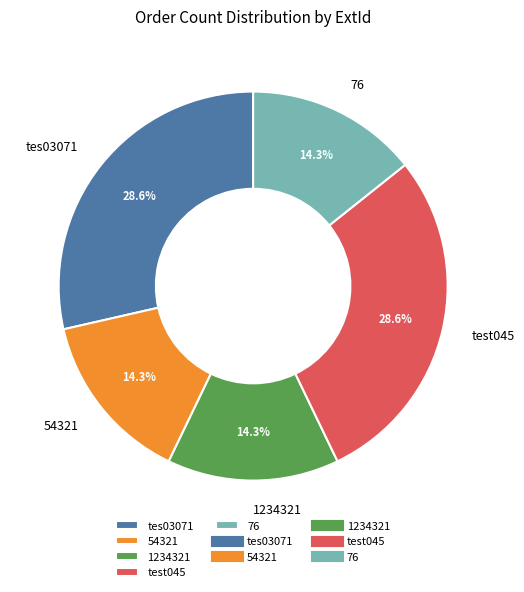

How many segments does this pie chart have?

5